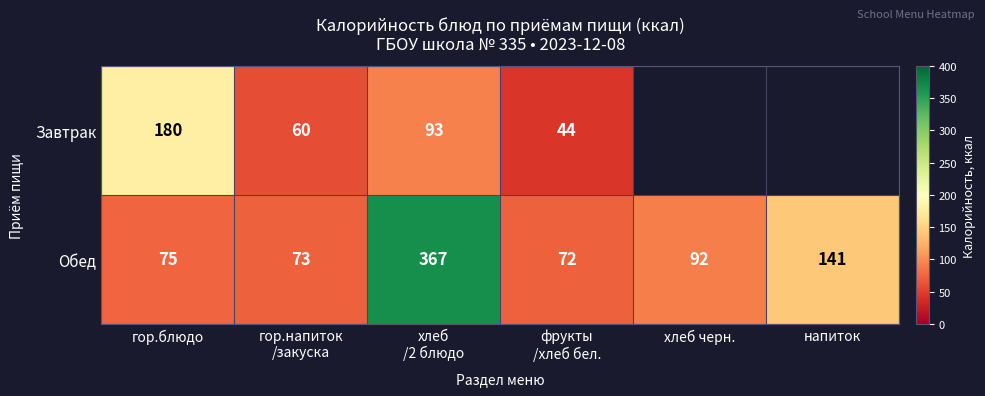

Where is Обед nearest to the value 219?

напиток